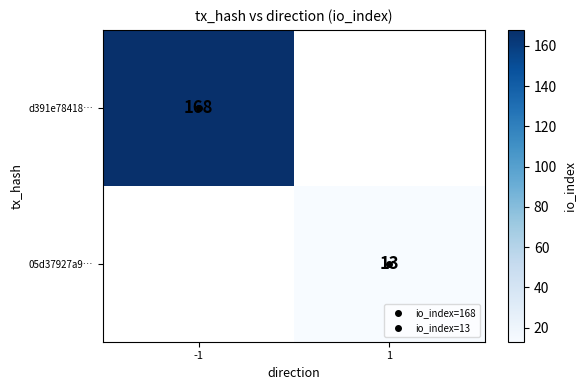

Is the value of d391e78418… at -1 greater than the value of 05d37927a9… at -1?

No